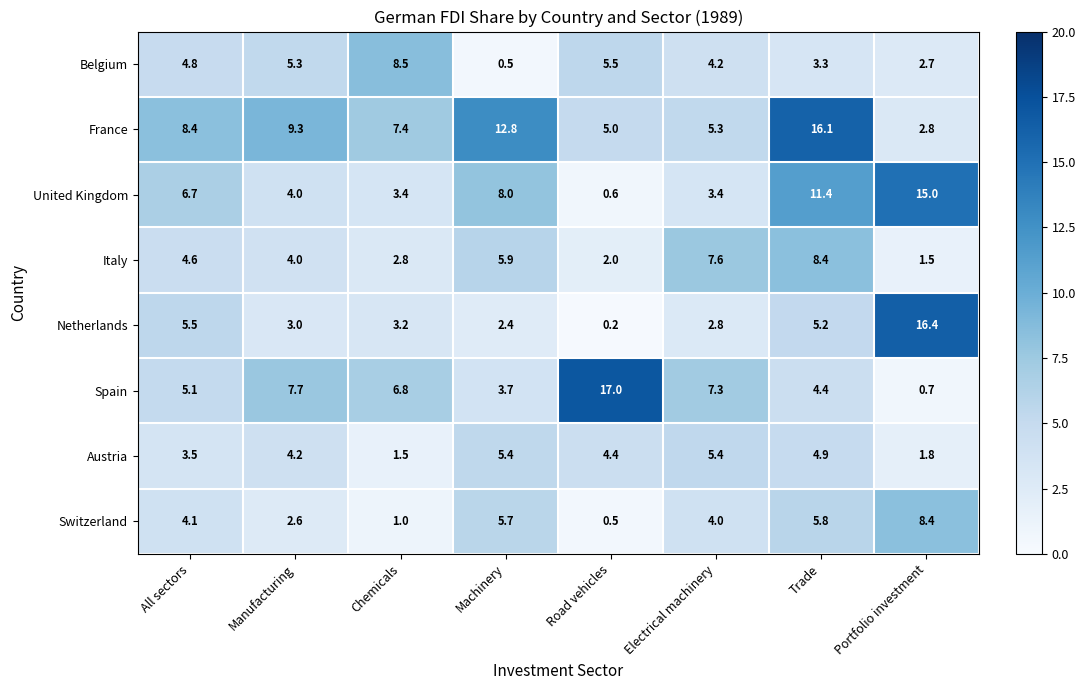

At which category does the chart reach its peak across all series?

Road vehicles